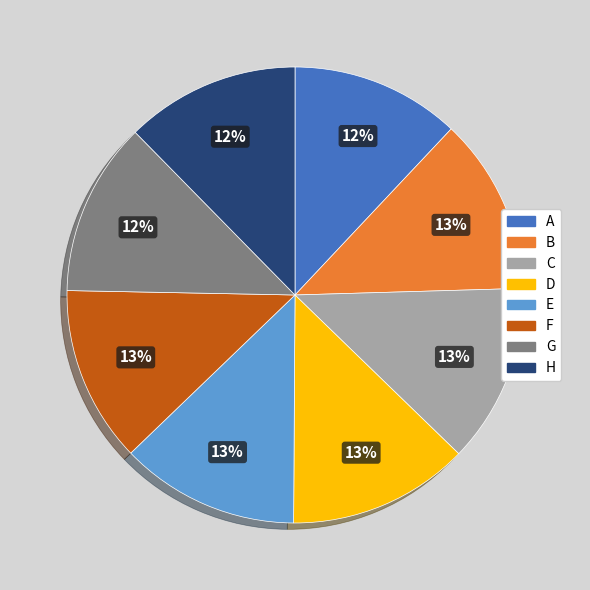

Count the number of slices in the pie.

8